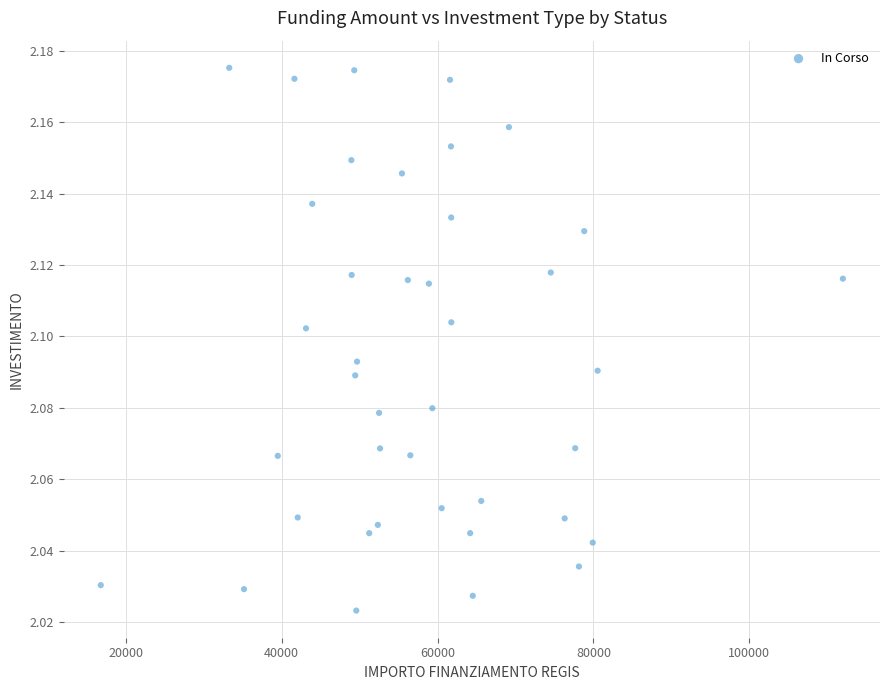

What is the range of X values (max minus min)?

95206.9